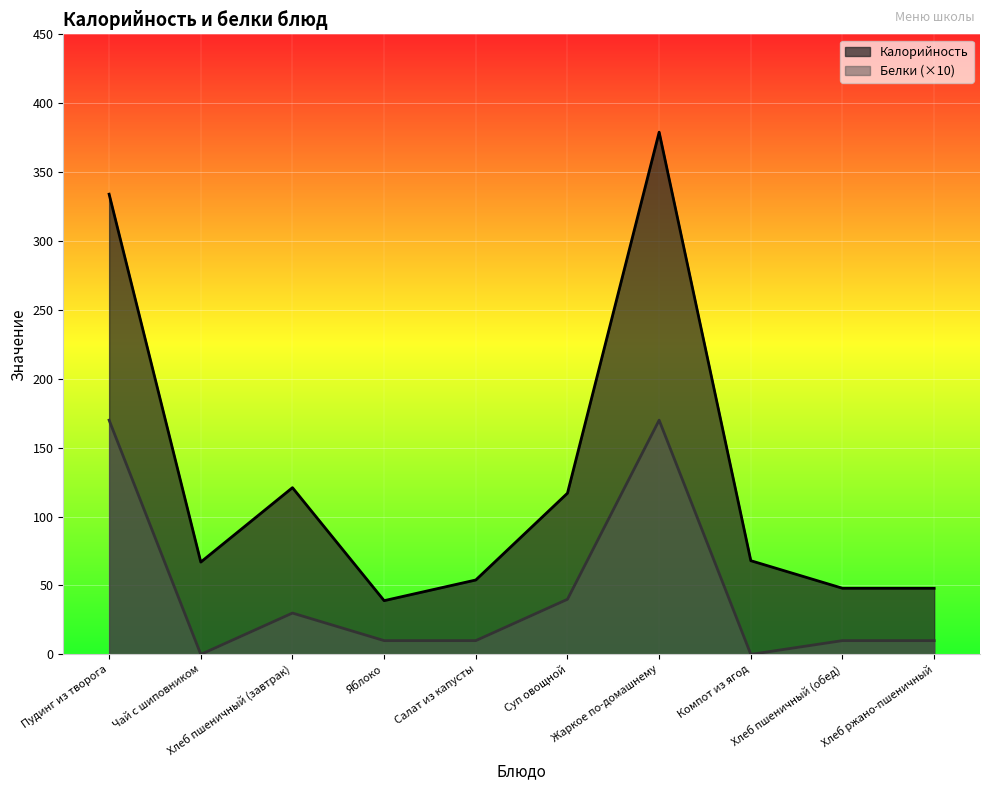

Reading left to right, list all the values displayed in this chart.

Калорийность: Пудинг из творога=334	Чай с шиповником=67	Хлеб пшеничный (завтрак)=121	Яблоко=39	Салат из капусты=54	Суп овощной=117	Жаркое по-домашнему=379	Компот из ягод=68	Хлеб пшеничный (обед)=48	Хлеб ржано-пшеничный=48
Белки: Пудинг из творога=170	Чай с шиповником=0	Хлеб пшеничный (завтрак)=30	Яблоко=10	Салат из капусты=10	Суп овощной=40	Жаркое по-домашнему=170	Компот из ягод=0	Хлеб пшеничный (обед)=10	Хлеб ржано-пшеничный=10